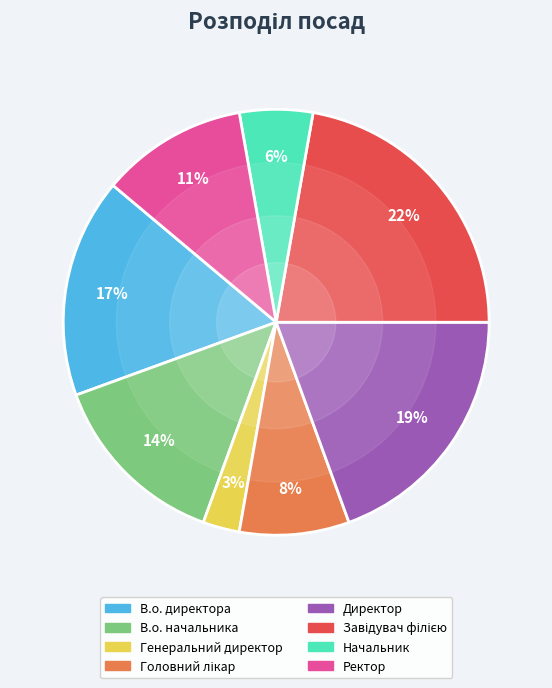

What percentage is the В.о. директора slice, to the nearest percent?

17%